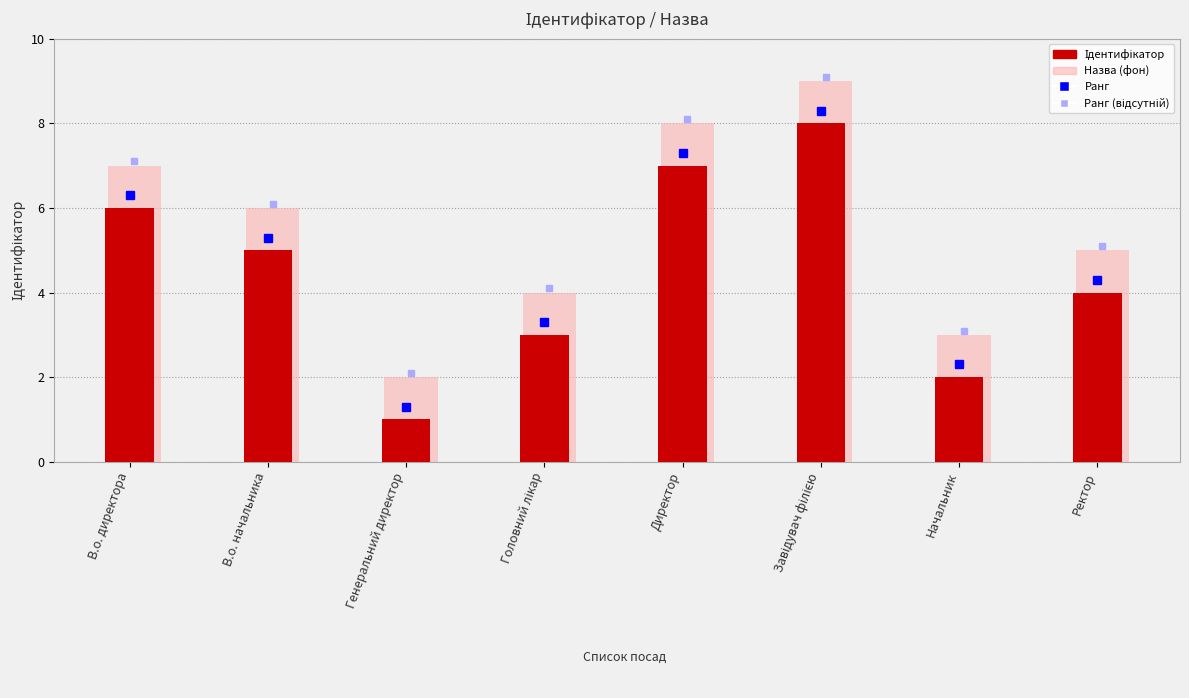

Is it true that Назва (фон) equals 4 at В.о. директора?

False